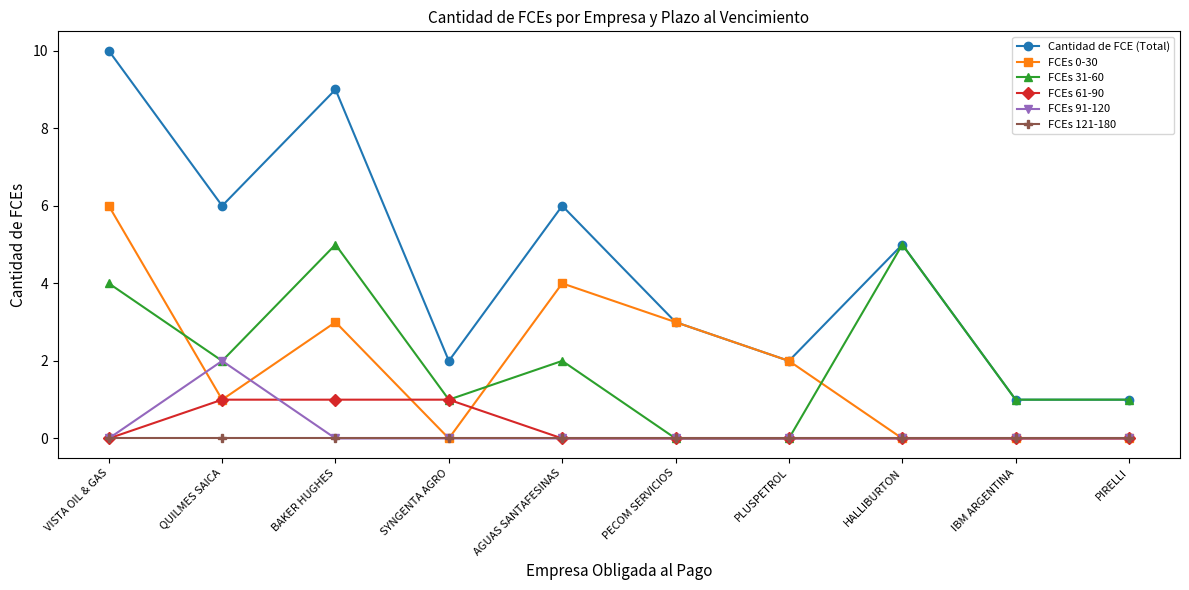

Reading left to right, list all the values displayed in this chart.

Cantidad de FCE (Total): VISTA OIL & GAS=10	QUILMES SAICA=6	BAKER HUGHES=9	SYNGENTA AGRO=2	AGUAS SANTAFESINAS=6	PECOM SERVICIOS=3	PLUSPETROL=2	HALLIBURTON=5	IBM ARGENTINA=1	PIRELLI=1
FCEs 0-30: VISTA OIL & GAS=6	QUILMES SAICA=1	BAKER HUGHES=3	SYNGENTA AGRO=0	AGUAS SANTAFESINAS=4	PECOM SERVICIOS=3	PLUSPETROL=2	HALLIBURTON=0	IBM ARGENTINA=0	PIRELLI=0
FCEs 31-60: VISTA OIL & GAS=4	QUILMES SAICA=2	BAKER HUGHES=5	SYNGENTA AGRO=1	AGUAS SANTAFESINAS=2	PECOM SERVICIOS=0	PLUSPETROL=0	HALLIBURTON=5	IBM ARGENTINA=1	PIRELLI=1
FCEs 61-90: VISTA OIL & GAS=0	QUILMES SAICA=1	BAKER HUGHES=1	SYNGENTA AGRO=1	AGUAS SANTAFESINAS=0	PECOM SERVICIOS=0	PLUSPETROL=0	HALLIBURTON=0	IBM ARGENTINA=0	PIRELLI=0
FCEs 91-120: VISTA OIL & GAS=0	QUILMES SAICA=2	BAKER HUGHES=0	SYNGENTA AGRO=0	AGUAS SANTAFESINAS=0	PECOM SERVICIOS=0	PLUSPETROL=0	HALLIBURTON=0	IBM ARGENTINA=0	PIRELLI=0
FCEs 121-180: VISTA OIL & GAS=0	QUILMES SAICA=0	BAKER HUGHES=0	SYNGENTA AGRO=0	AGUAS SANTAFESINAS=0	PECOM SERVICIOS=0	PLUSPETROL=0	HALLIBURTON=0	IBM ARGENTINA=0	PIRELLI=0